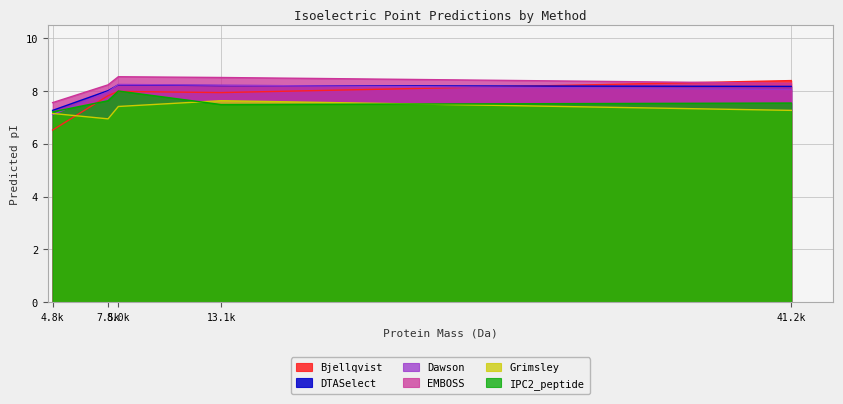

Is it true that IPC2_peptide equals 12.5 at A0A385DWE3?

False